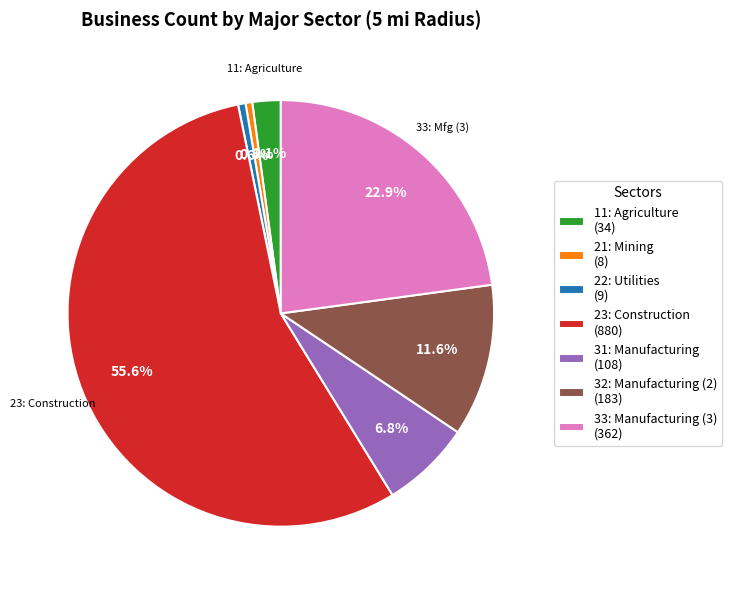

What portion of the pie excludes 31: Manufacturing?

93.2%